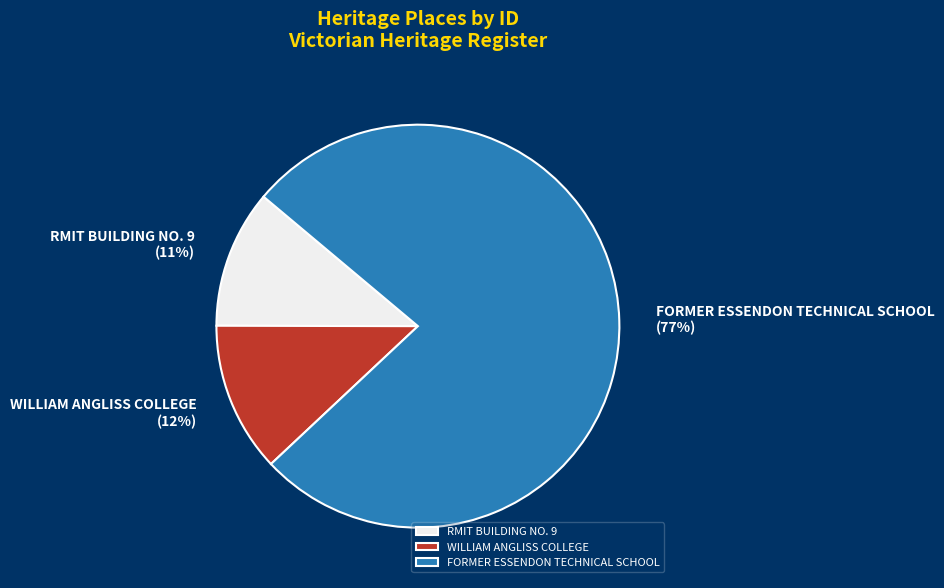

Which slice is the largest?

FORMER ESSENDON TECHNICAL SCHOOL